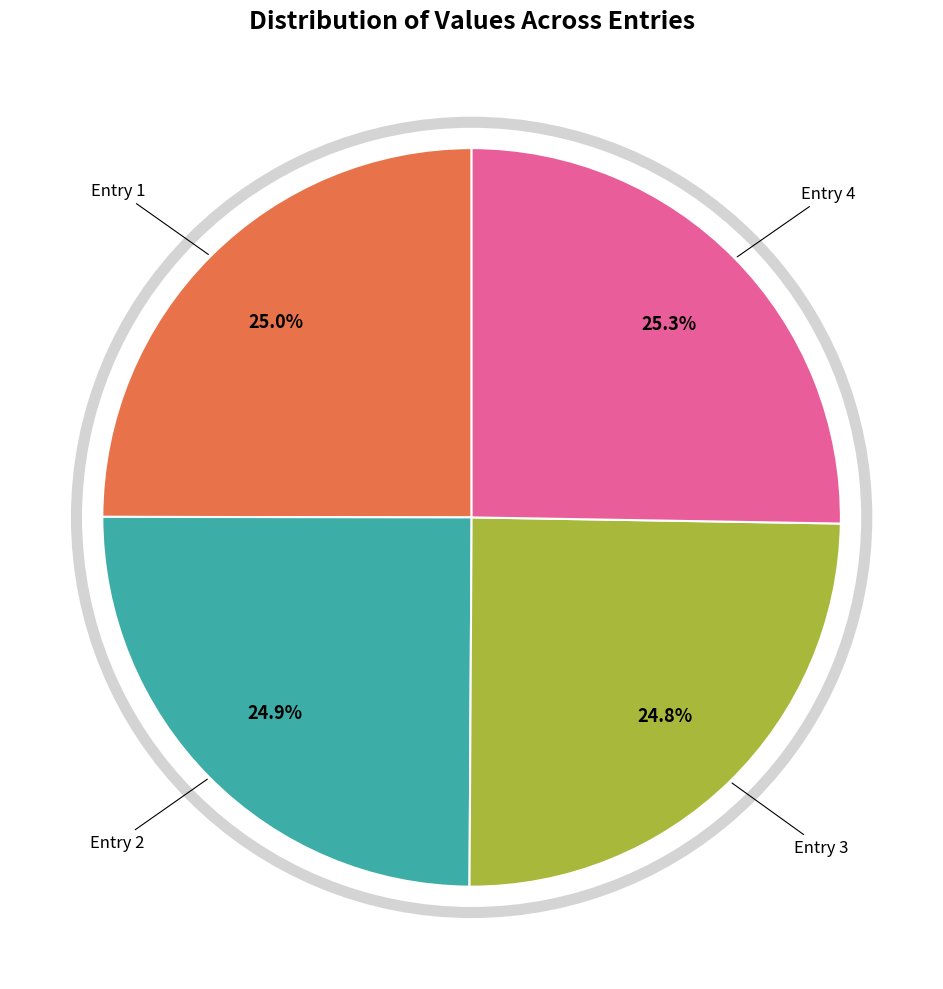

Does Entry 3 represent more than half of the total?

No